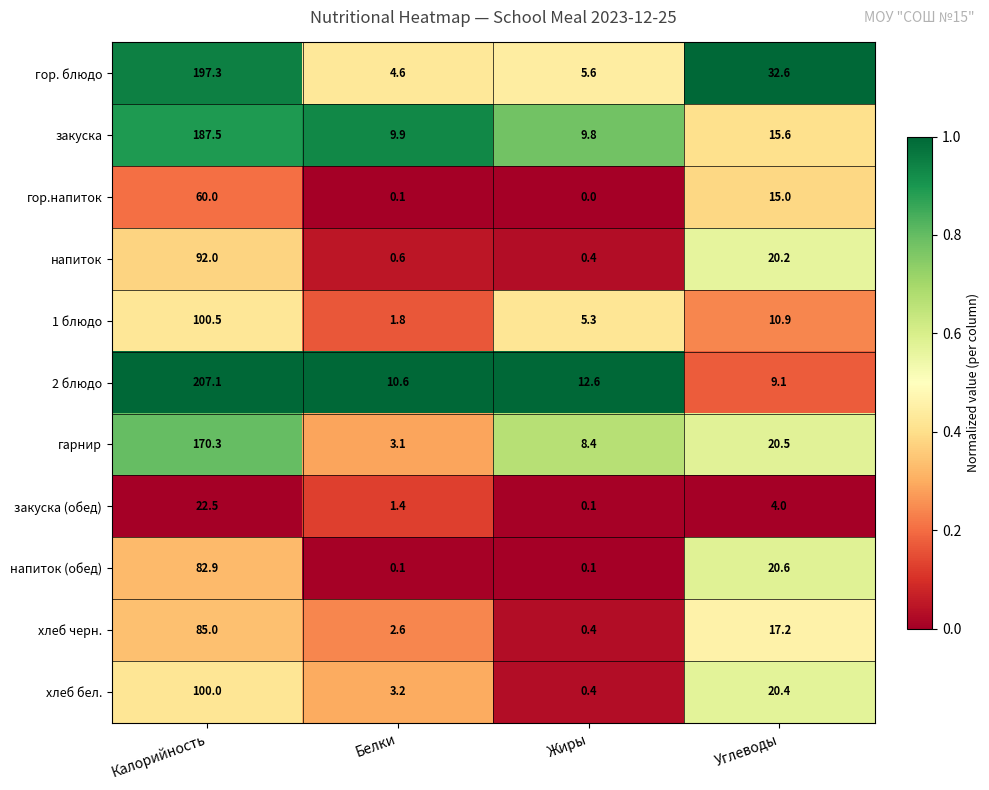

List the labels in order of хлеб бел. value, largest first.

Калорийность, Углеводы, Белки, Жиры